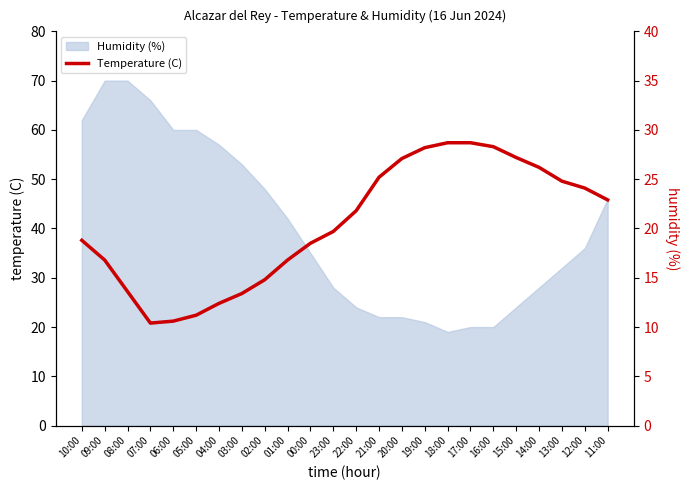

How many lines are shown in the chart?

1